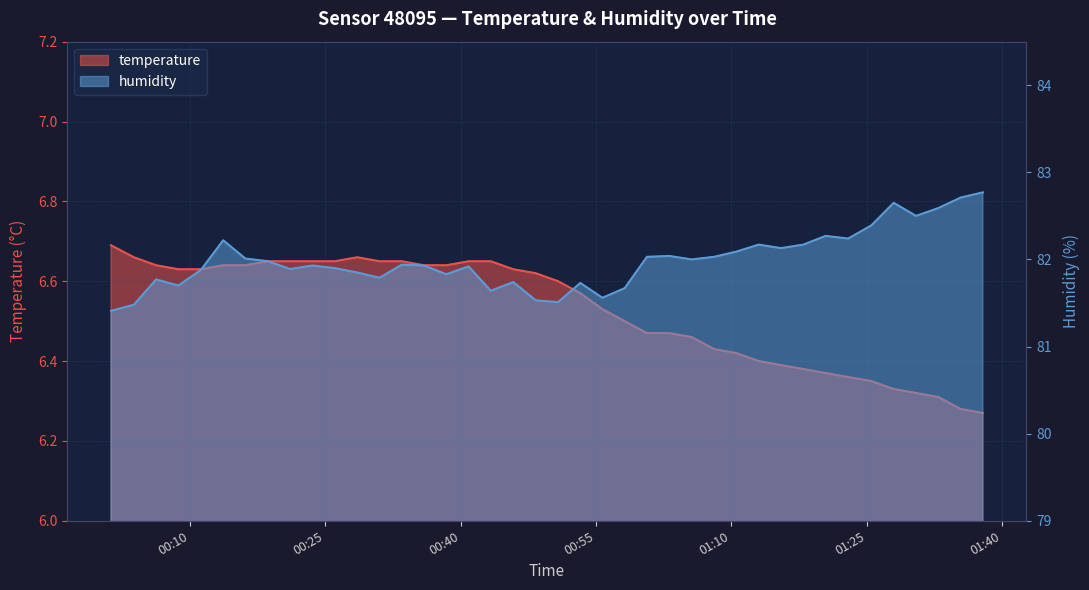

True or false: temperature has a value of 6.5 at 2023-04-15T00:58:10.

True